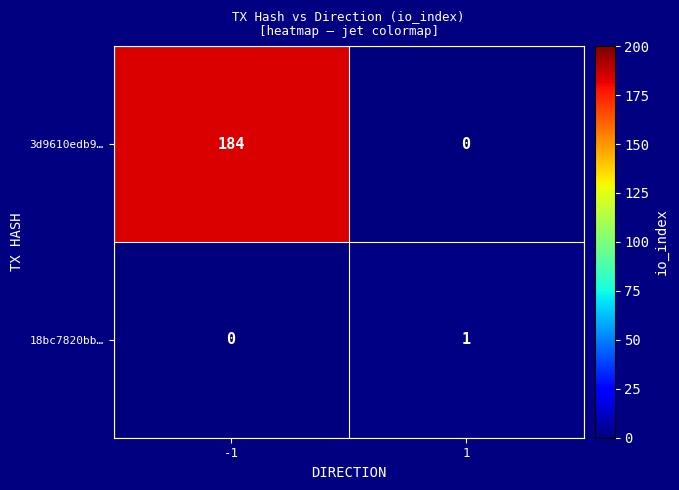

List the series in order of their peak value, highest first.

3d9610edb9…, 18bc7820bb…